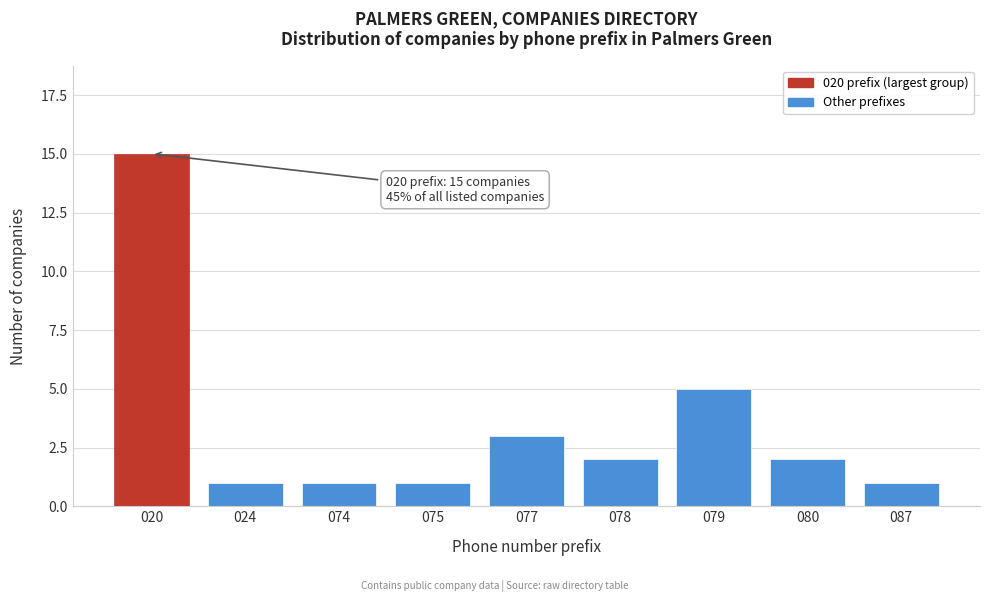

Reading left to right, transcribe all the data shown in this chart.

020=15	024=1	074=1	075=1	077=3	078=2	079=5	080=2	087=1